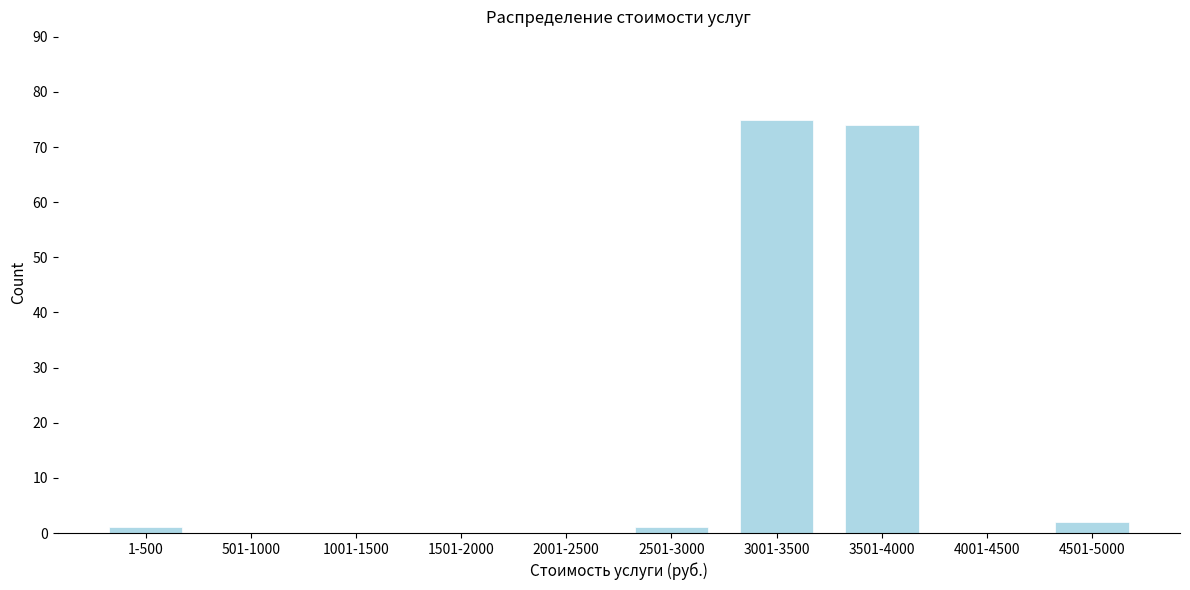

Reading right to left, what are all the values shown in this chart?

4501-5000=2	4001-4500=0	3501-4000=74	3001-3500=75	2501-3000=1	2001-2500=0	1501-2000=0	1001-1500=0	501-1000=0	1-500=1